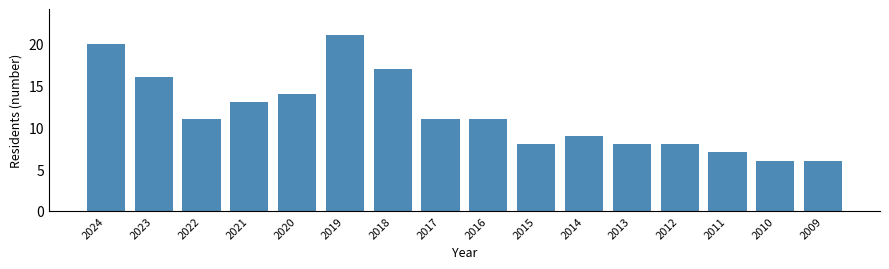

Reading left to right, transcribe all the data shown in this chart.

20	16	11	13	14	21	17	11	11	8	9	8	8	7	6	6